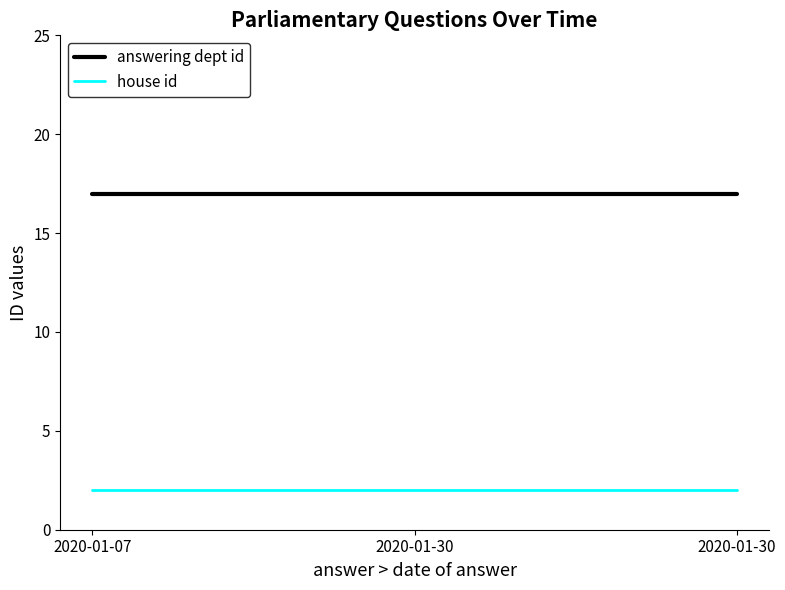

What is the sum of all house id values?

6